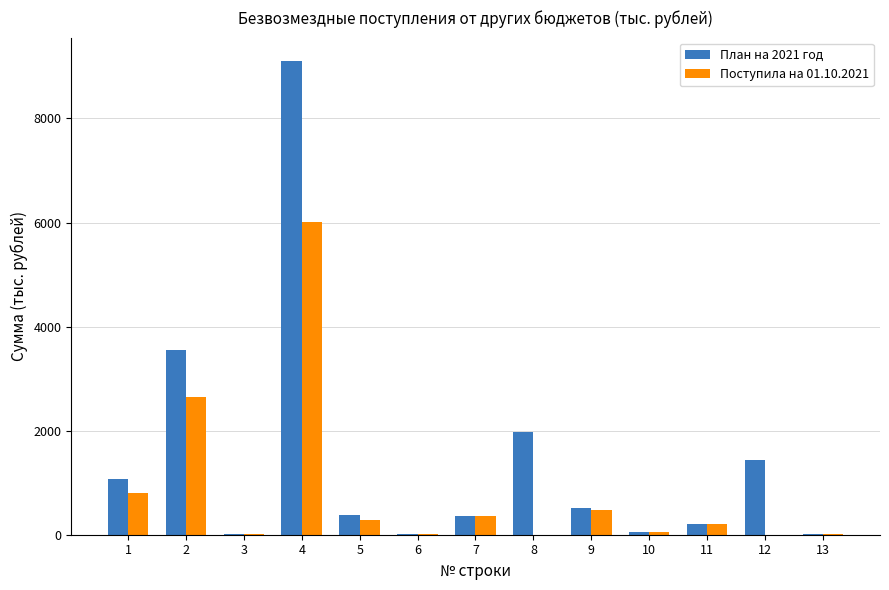

At which category is the sum across all series the highest?

4